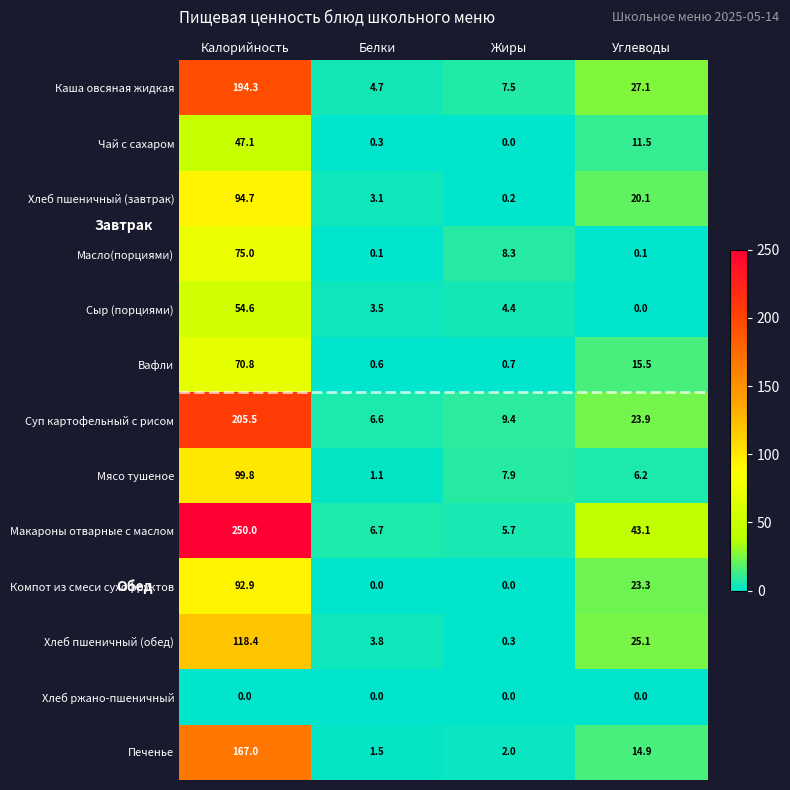

How many data points does each series have?

4